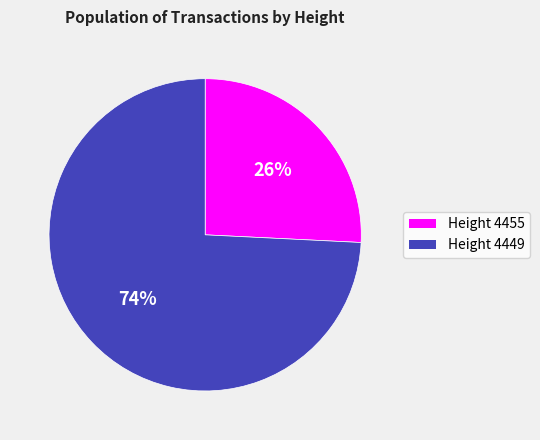

Is there a majority slice in this chart?

Yes